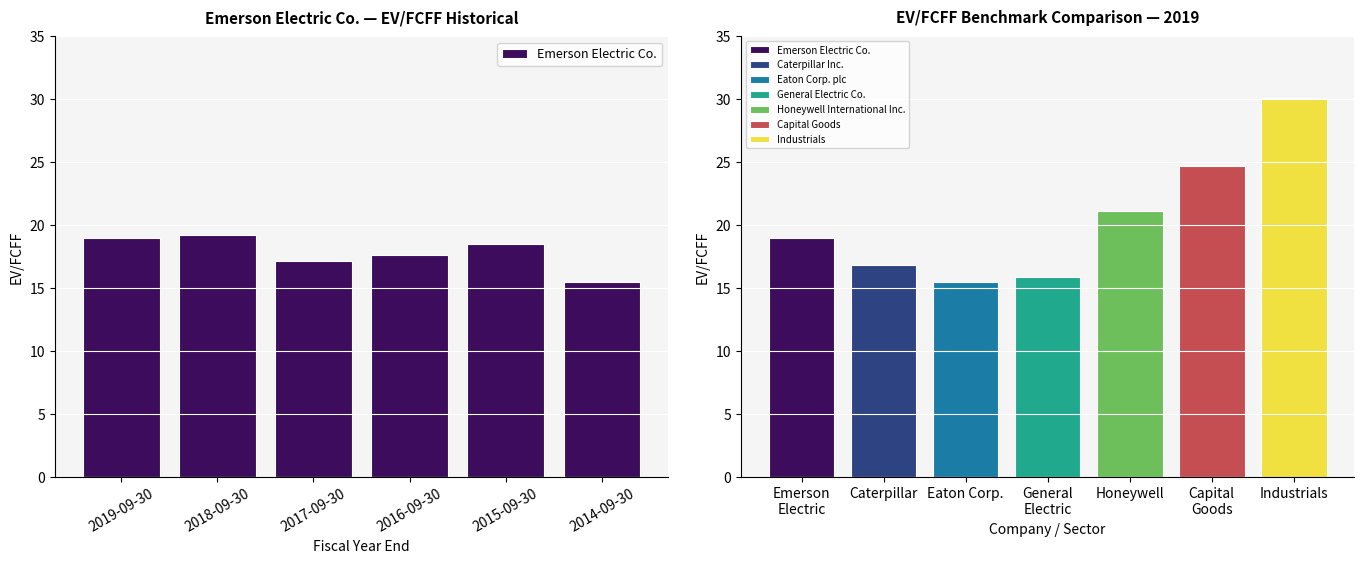

True or false: the data shows 25.2 at 2016-09-30.

False